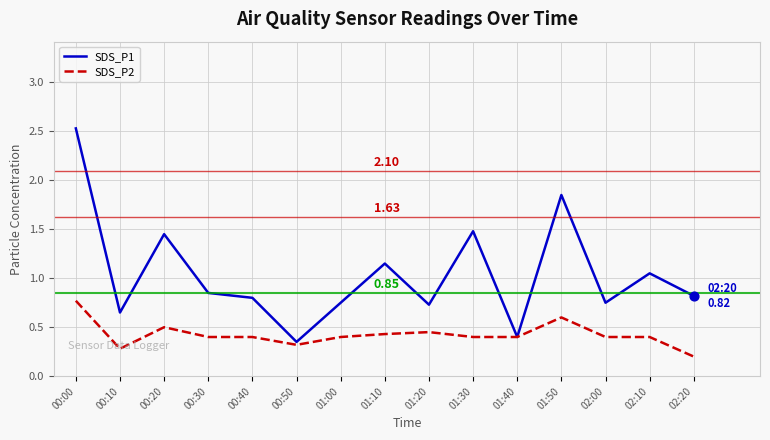

Which series has the largest range (max minus min)?

SDS_P1